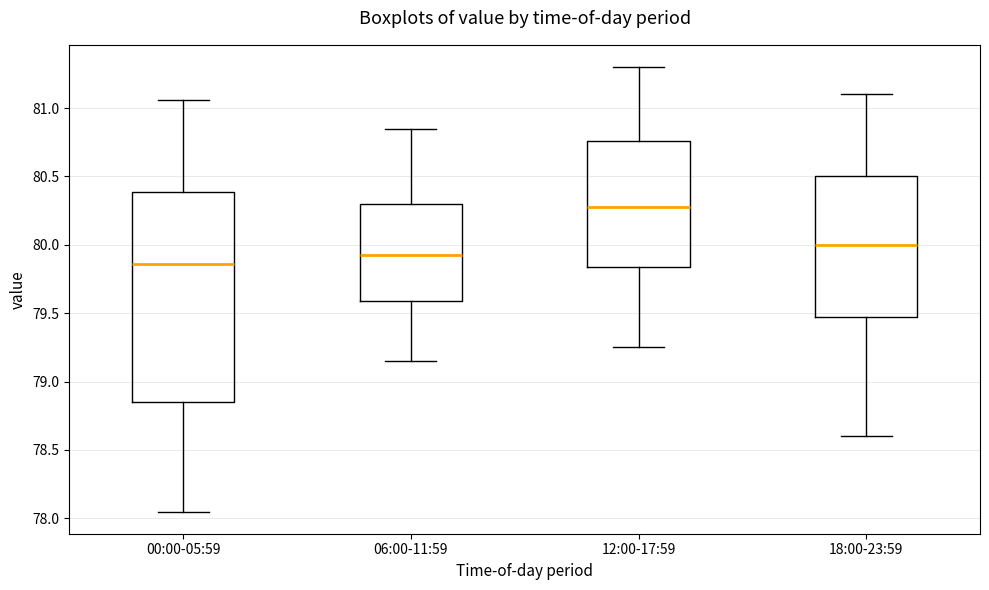

Reading left to right, transcribe this box plot: for each box, give where its median line is, the range the box spans, and where its two whiskers end, as read against the y-axis. The values are not printed on the chart, so give them approximately, as read against the axis.

00:00-05:59: median 79.85, box 78.85 to 80.40, whiskers 78.05 to 81.05
06:00-11:59: median 79.95, box 79.60 to 80.30, whiskers 79.15 to 80.85
12:00-17:59: median 80.30, box 79.85 to 80.75, whiskers 79.25 to 81.30
18:00-23:59: median 80.00, box 79.50 to 80.50, whiskers 78.60 to 81.10